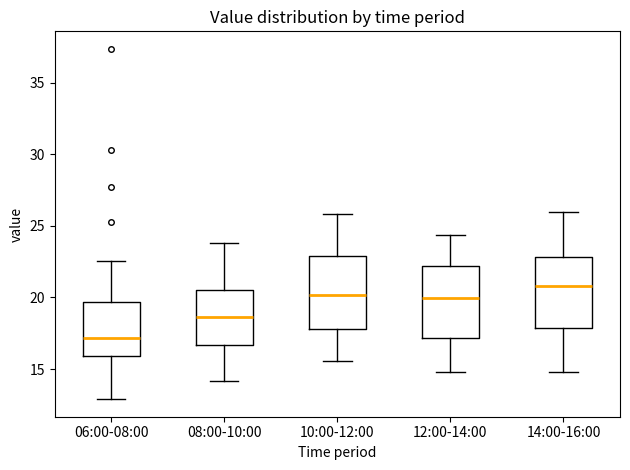

Where does the median line of the box for 10:00-12:00 sit on the y-axis? The values are not printed on the chart, so give them approximately, as read against the axis.

20.0